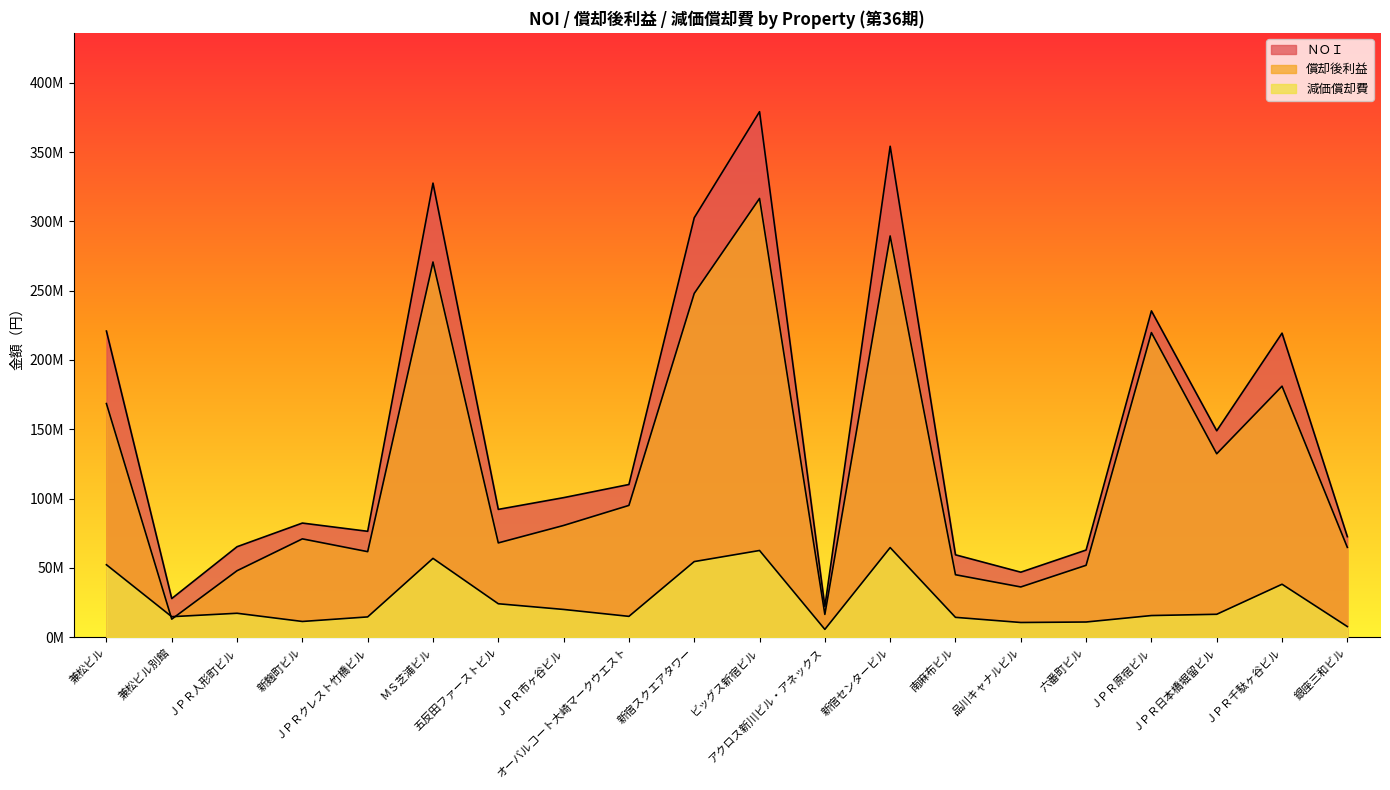

How many intersections are there between 減価償却費 and 償却後利益?

2